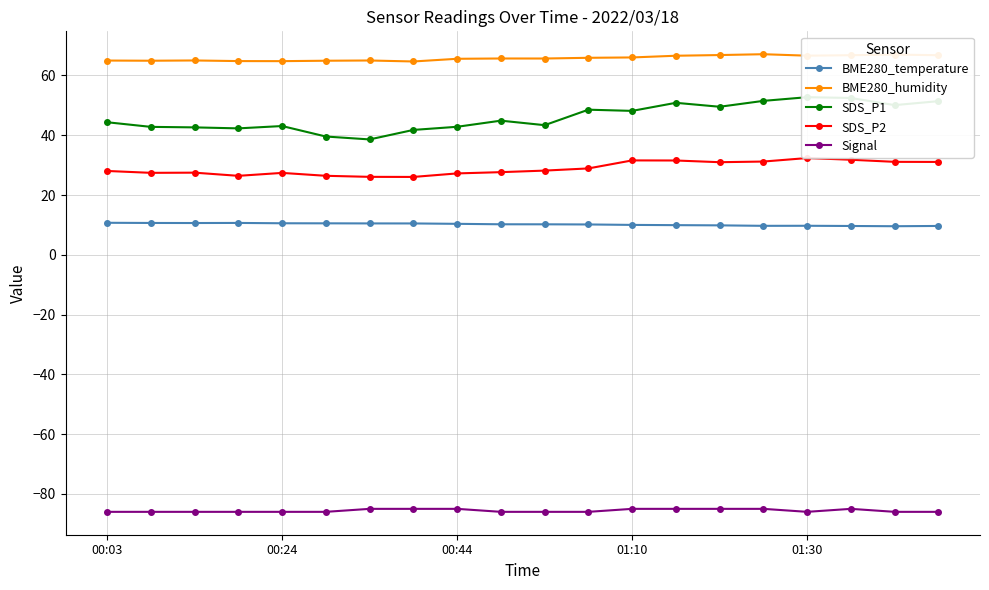

Count the Signal values in the range -86 to -85.

20